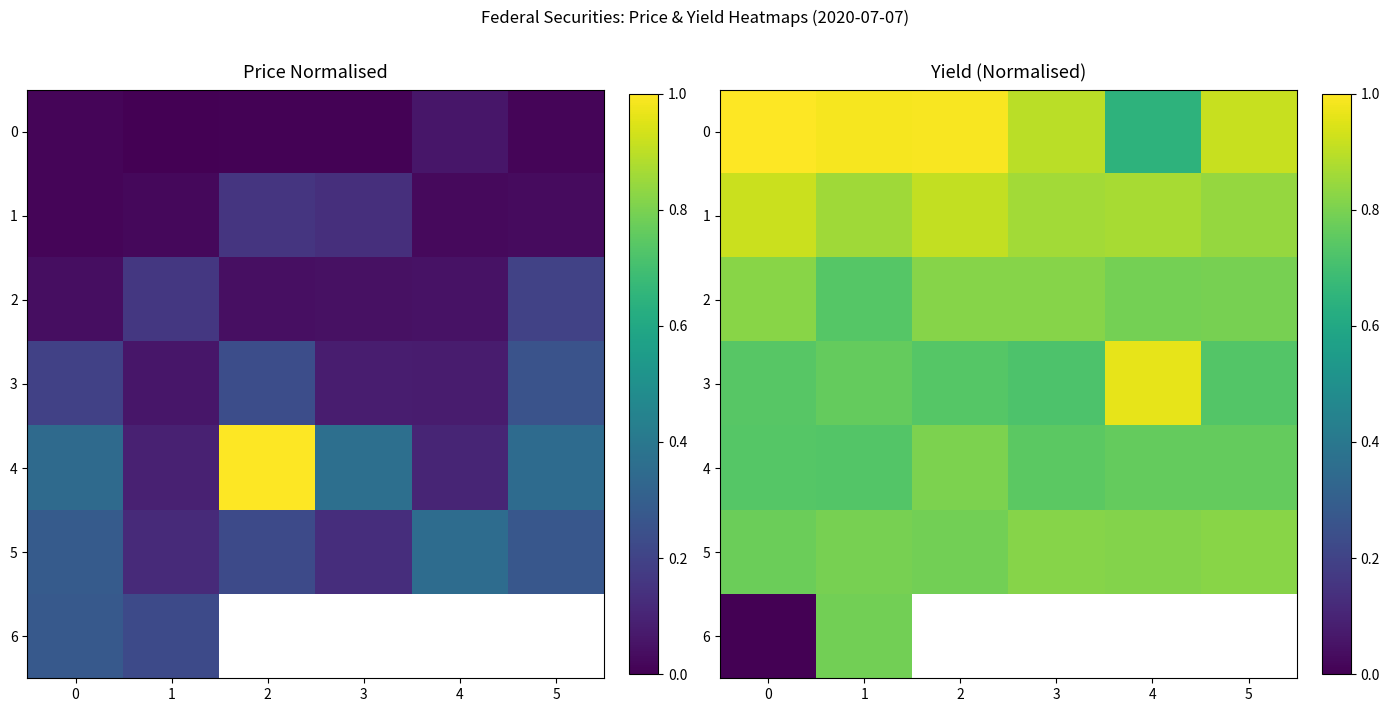

What is the average value of the 2 series?

0.8